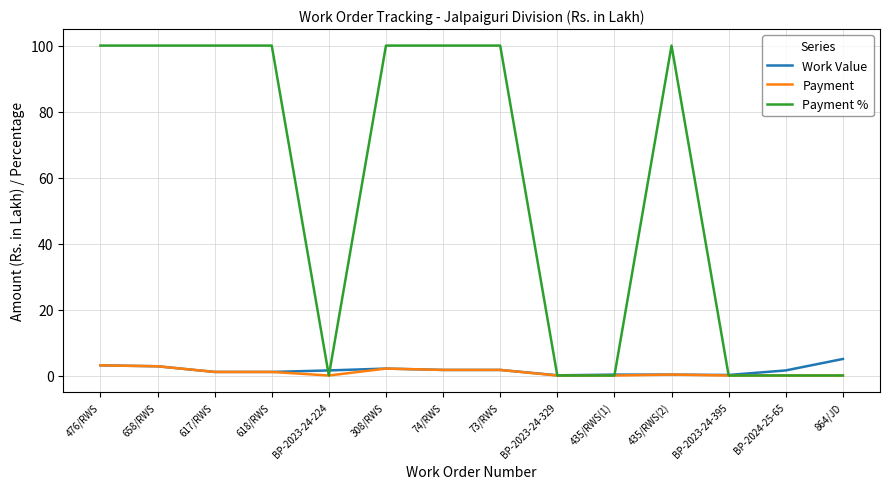

How many lines are shown in the chart?

3